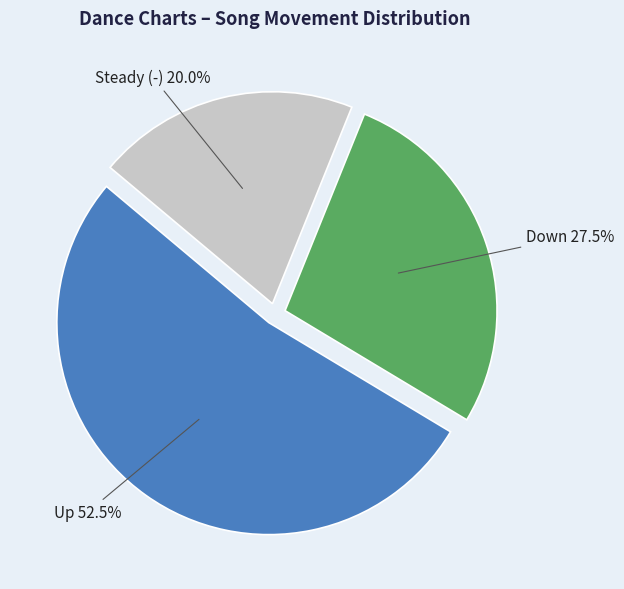

What is the ratio of the value at Down to the value at Steady (-)?

1.4